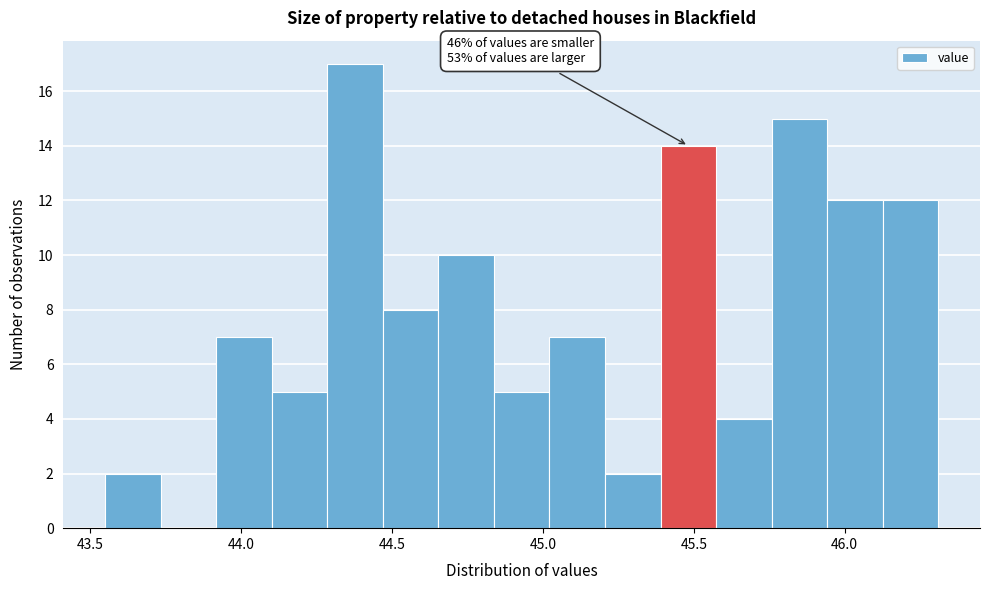

Around what value on the x-axis is the tallest bar? Give the approximate position of its centre, as read against the axis.

44.40